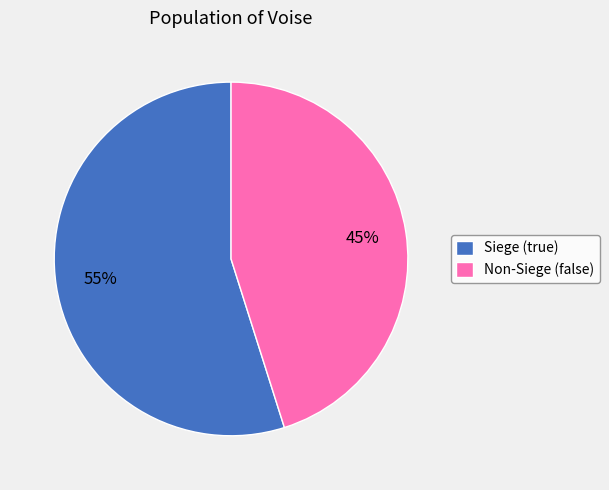

Is there any slice that represents more than half of the pie?

Yes